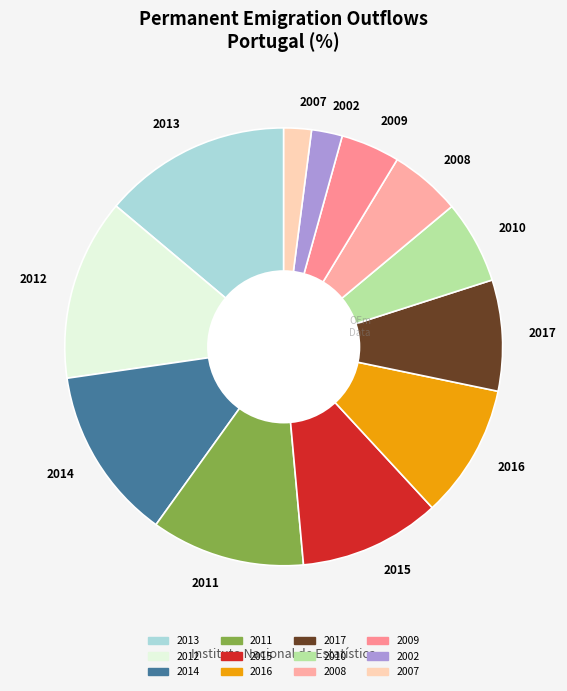

Count the number of slices in the pie.

12